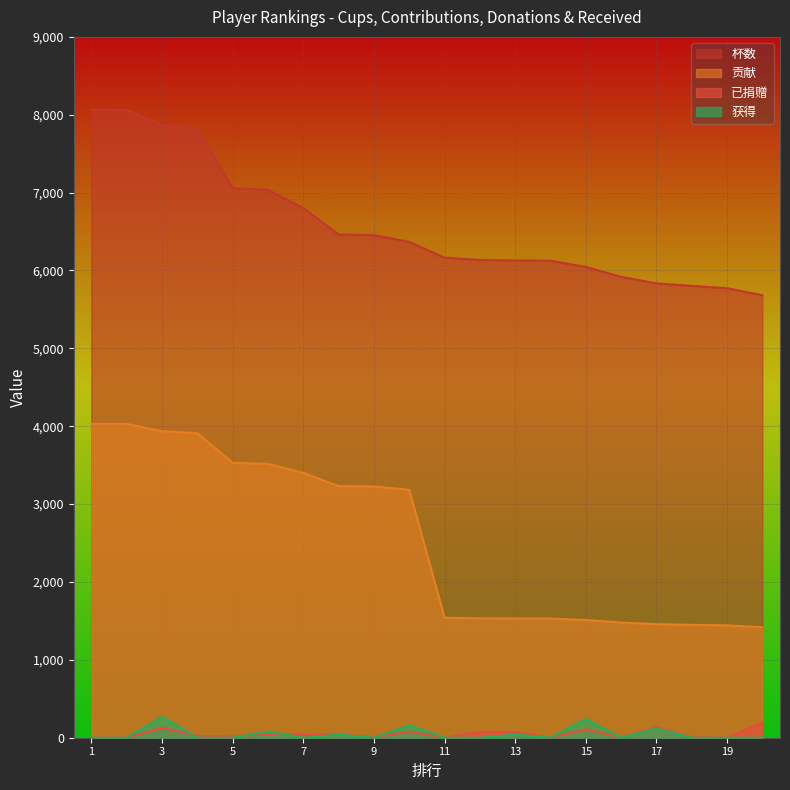

Is it true that 贡献 equals 1511 at 15?

True